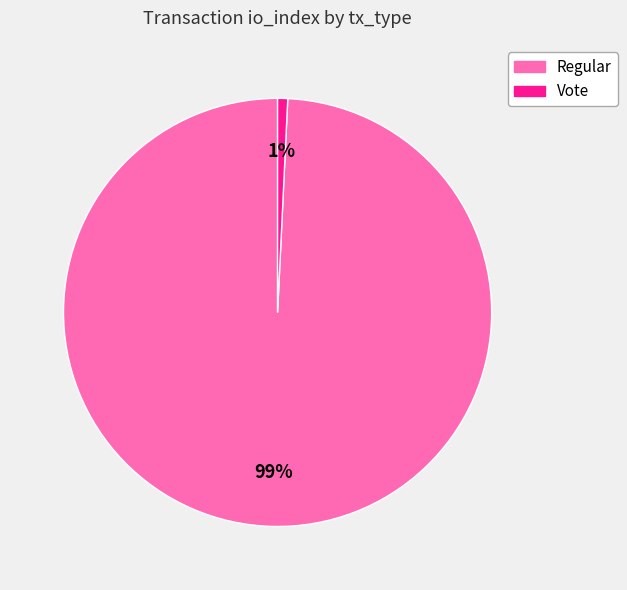

Is there any slice that represents more than half of the pie?

Yes